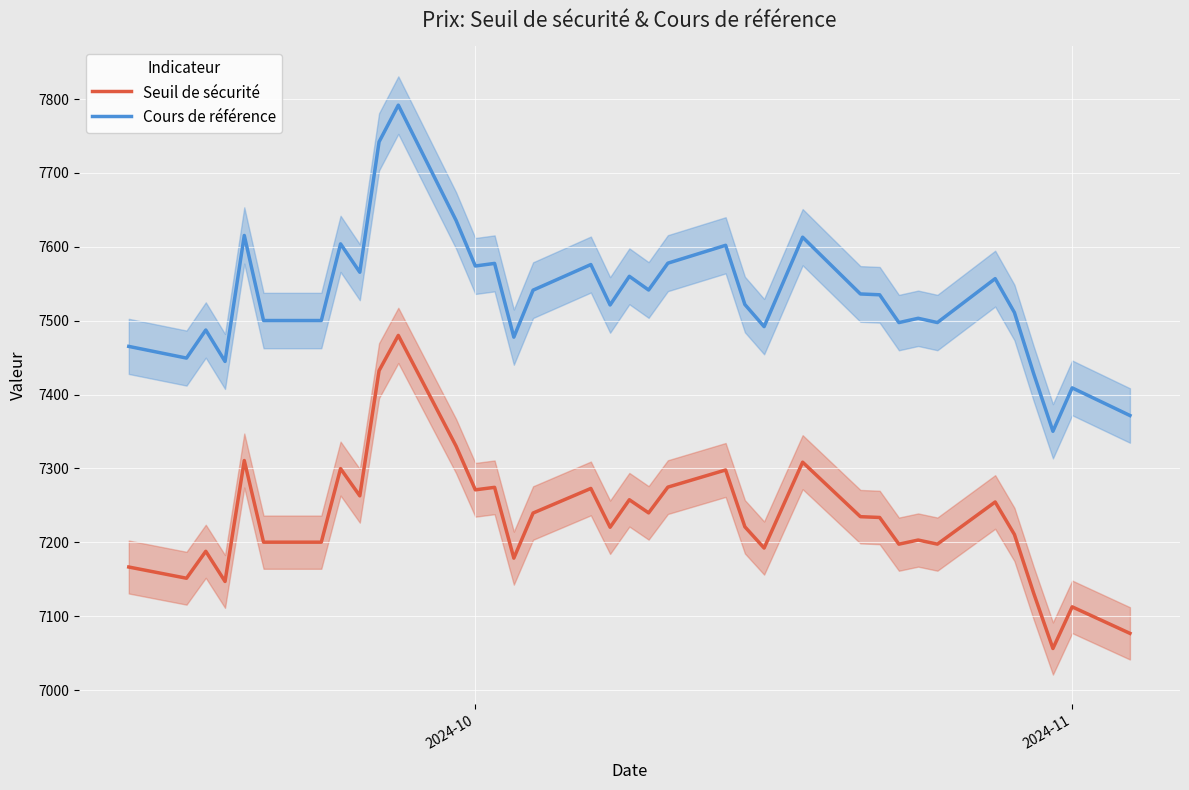

What is the highest value of the Seuil de sécurité series?

7480.1